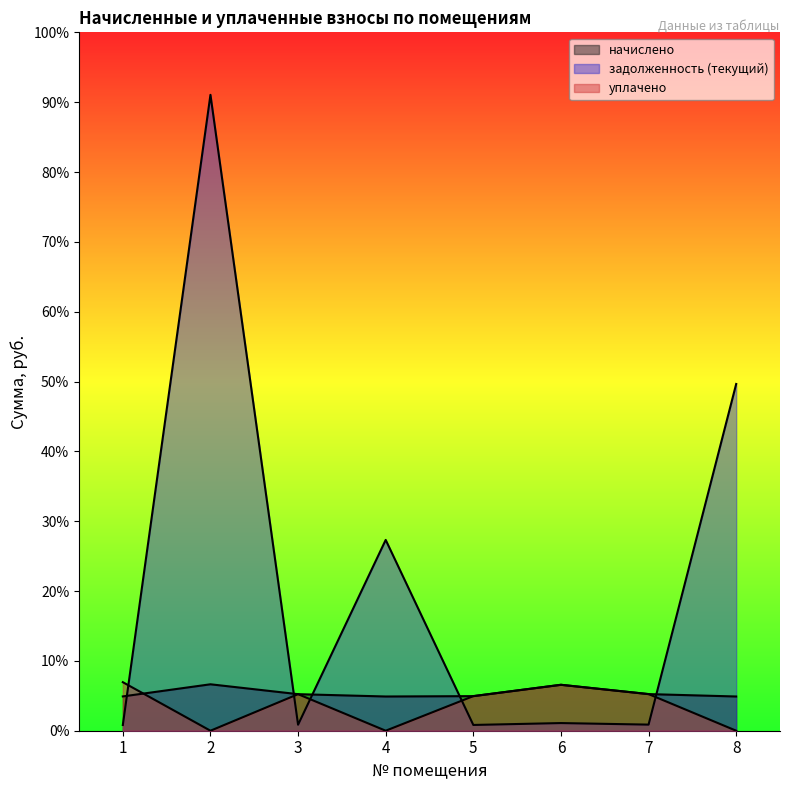

Reading left to right, extract all data points from this chart.

начислено: 1719.0	2327.2	1831.9	1715.4	1733.6	2301.7	1835.6	1715.4
задолженность (текущий): 286.5	31867.9	300.6	9562.9	288.9	383.6	305.9	17377.3
уплачено: 2432.5	0.0	1831.9	0.0	1733.7	2301.7	1835.6	0.0